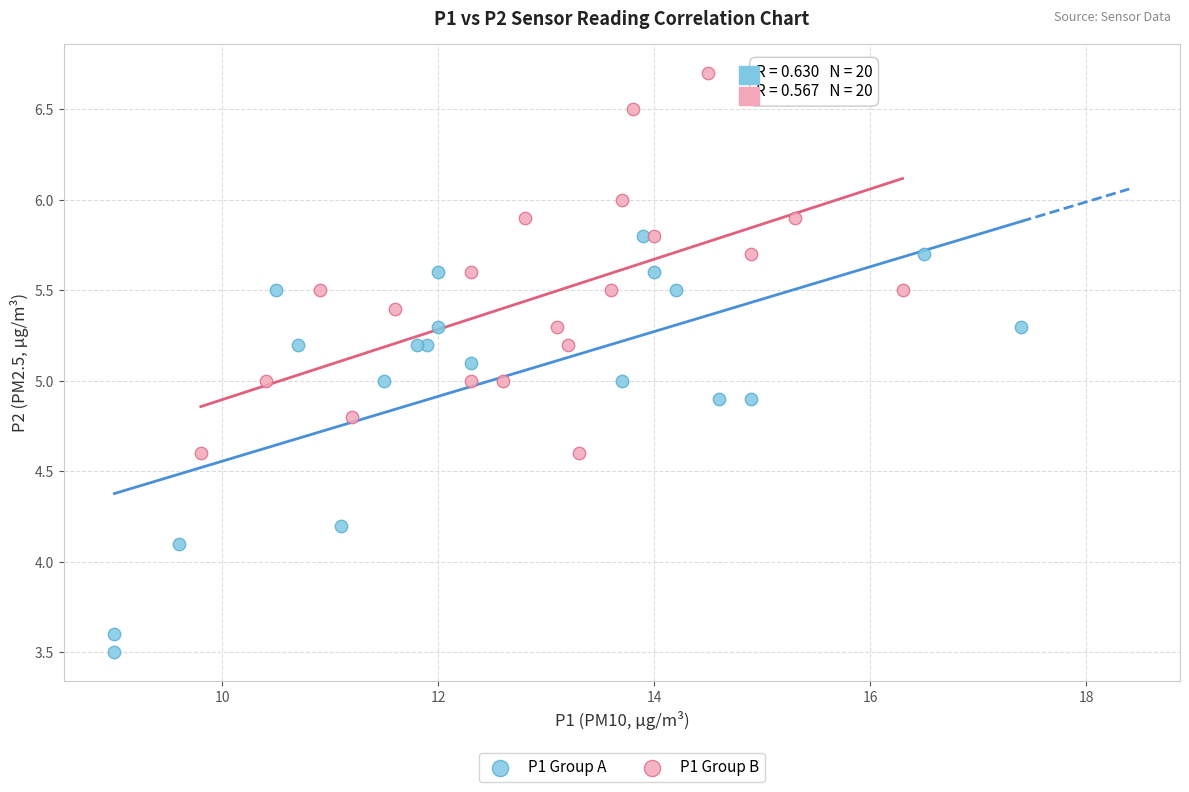

Which series reaches the minimum Y coordinate?

P1 Group A